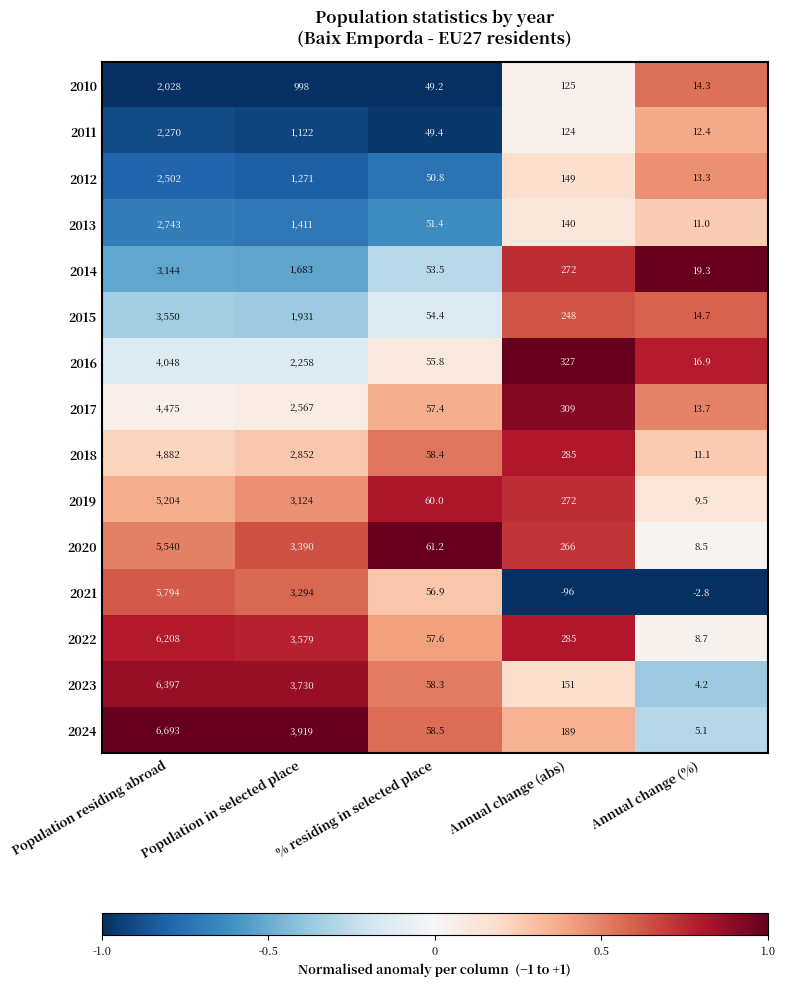

At which label is 2018 closest to 2446?

Population in selected place